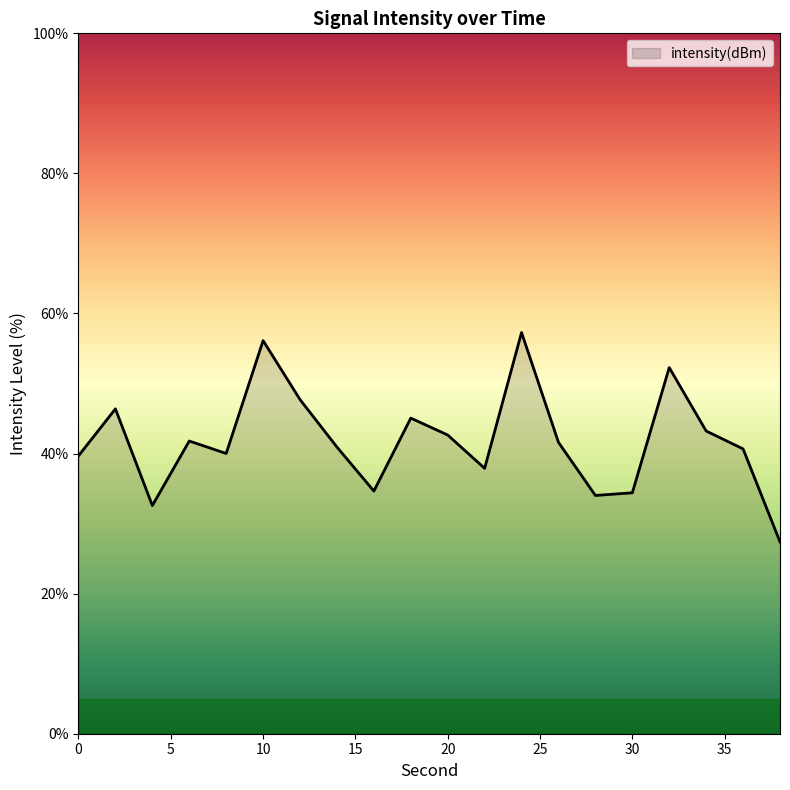

What is the maximum value shown in the chart?

57.3